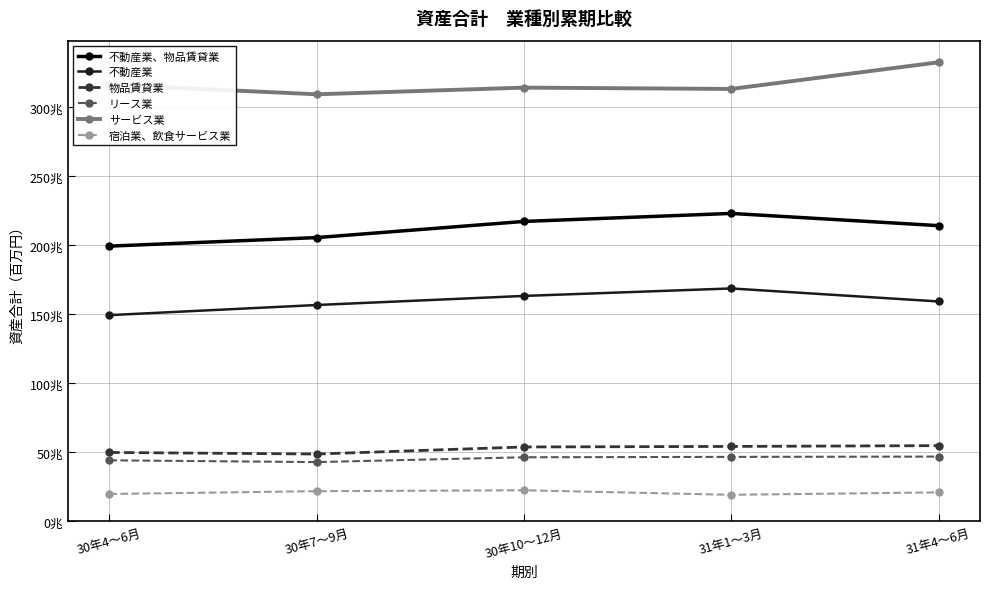

Does the chart have visible grid lines?

Yes